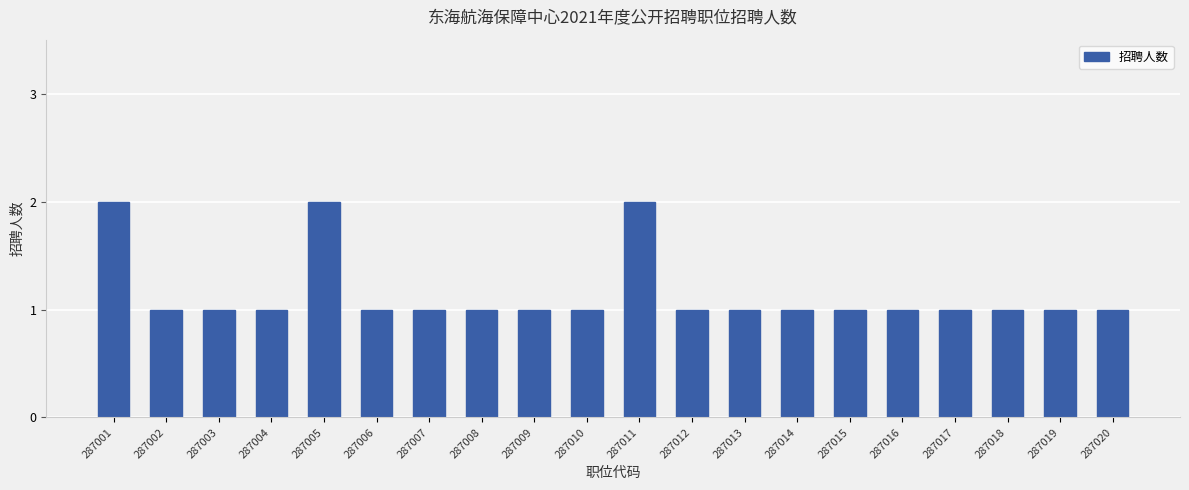

What is the sum of all values?

23